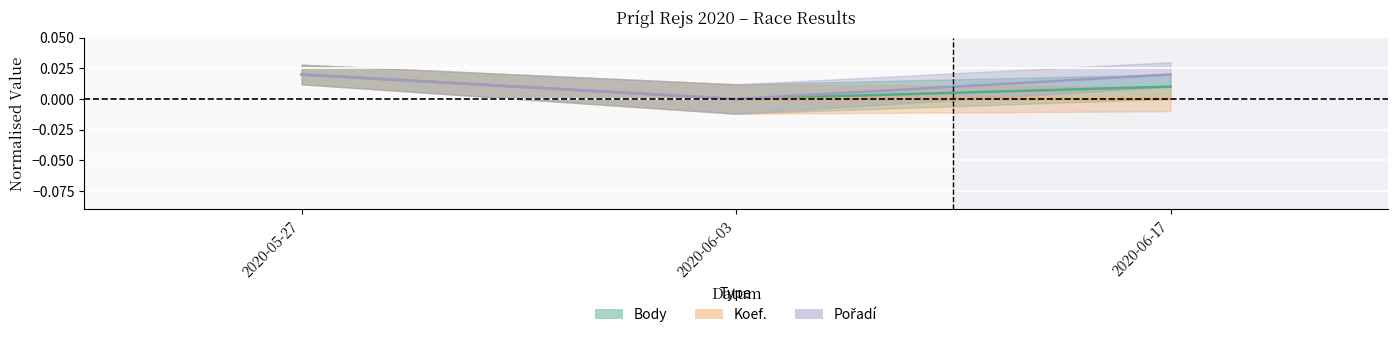

What is the label of the 2nd point from the right?

2020-06-03